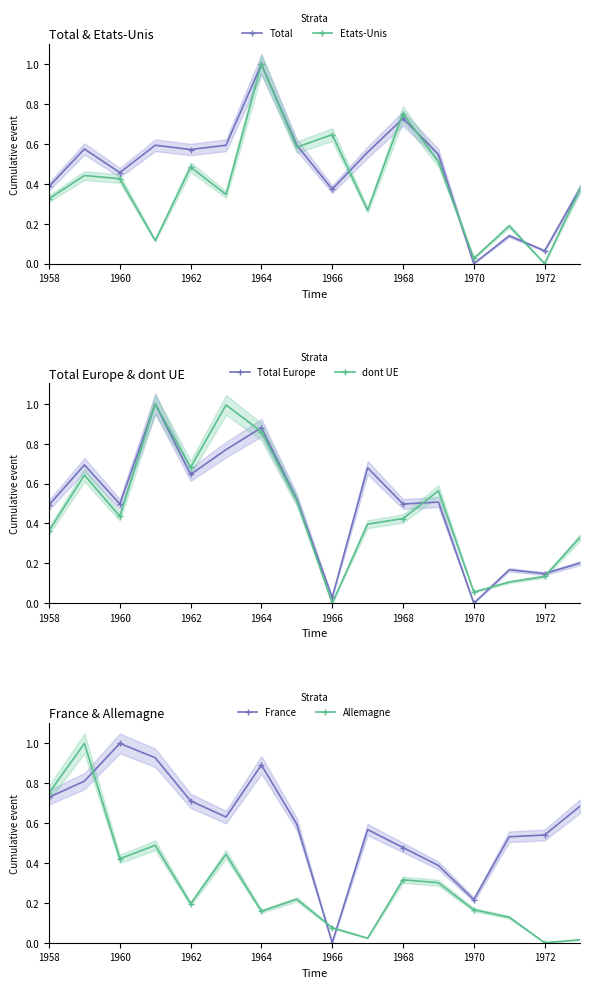

Is this an area chart (filled region under the line)?

No